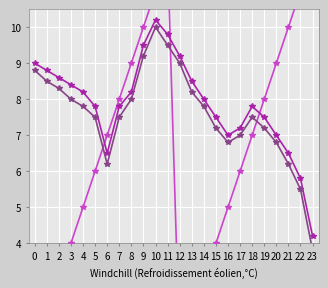

True or false: Average Temperature HDD has a value of 4.9 at 2.

False